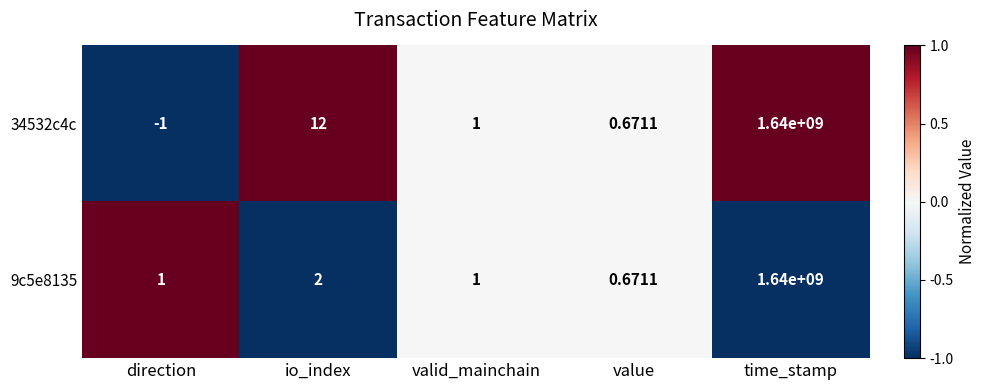

At which category is the sum across all series the highest?

time_stamp